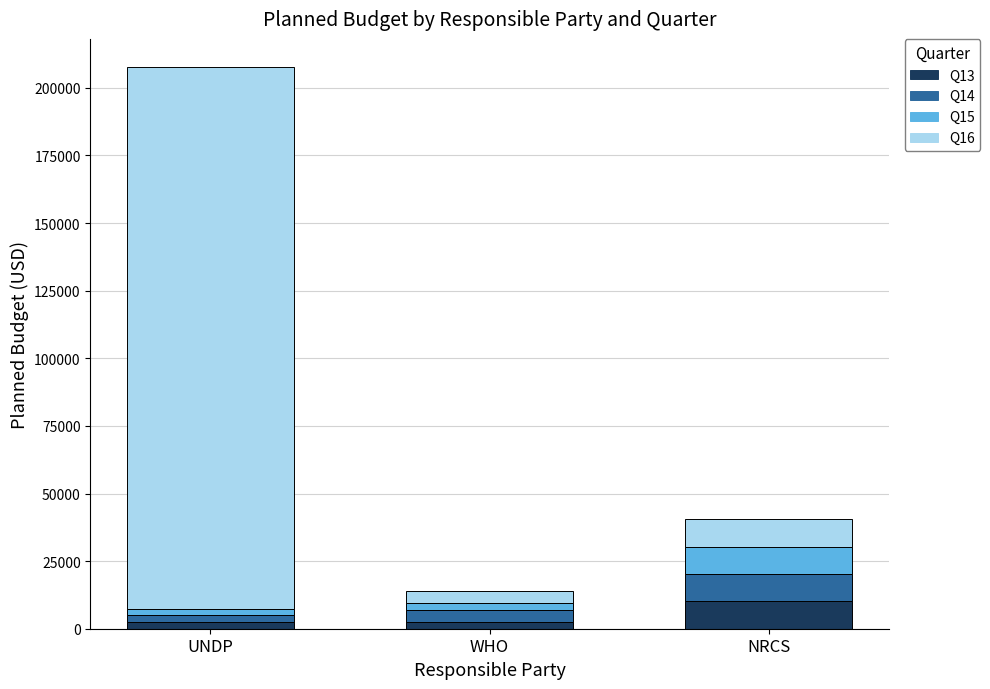

What is the sum of all Q13 values?

15199.9